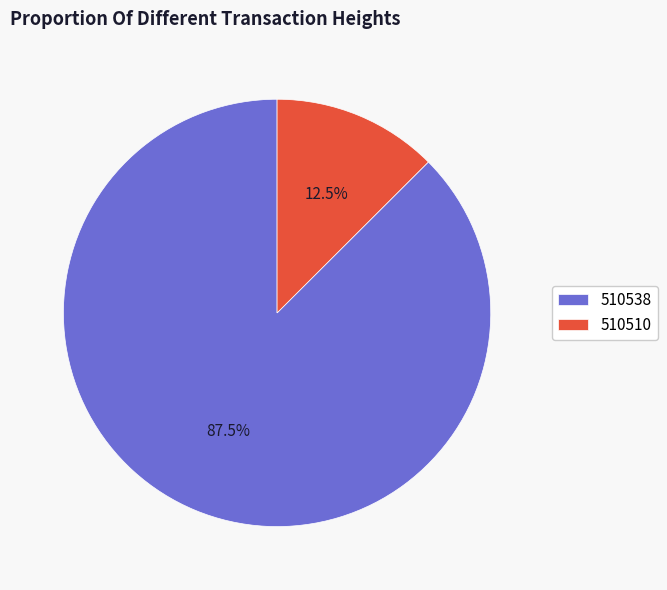

What percentage is NOT represented by 510538?

12.5%